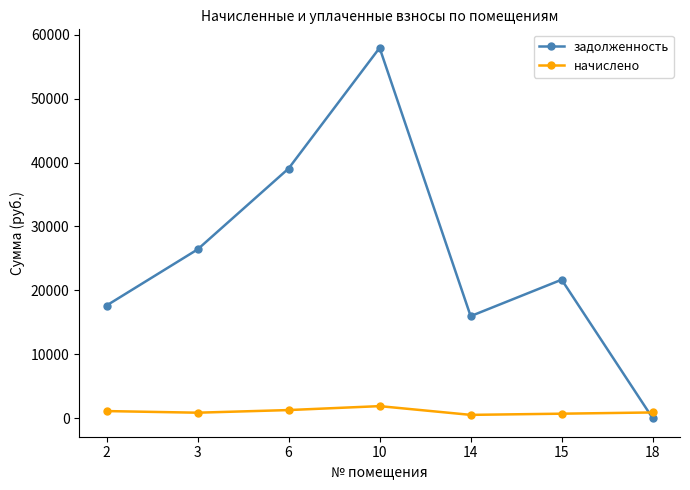

What is the value of the начислено point at the 2nd from the left?

861.2